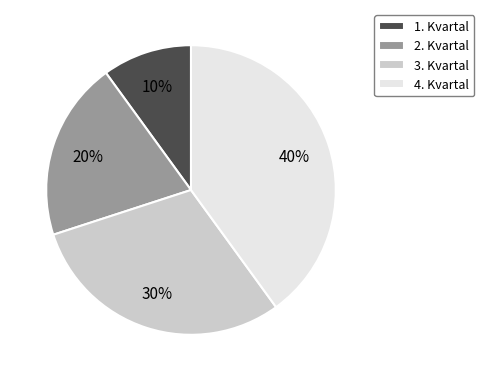

To the nearest percent, what portion does 1. Kvartal represent?

10%